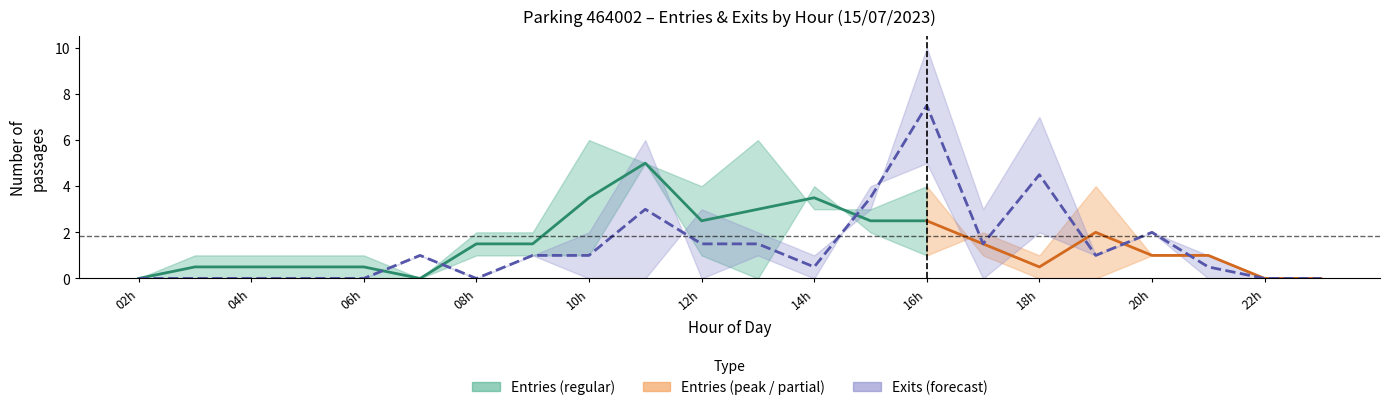

Count the number of categories in the chart.

22